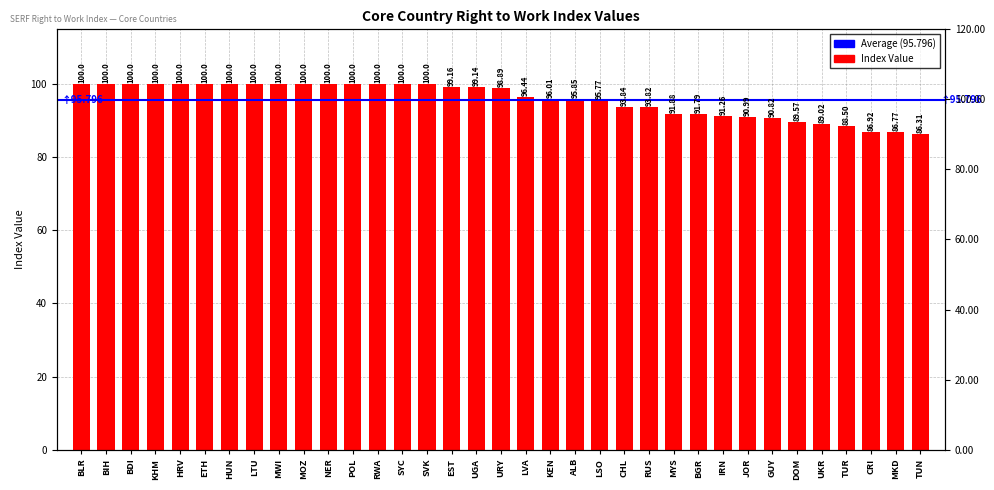

True or false: the data shows 100.0 at MWI.

True